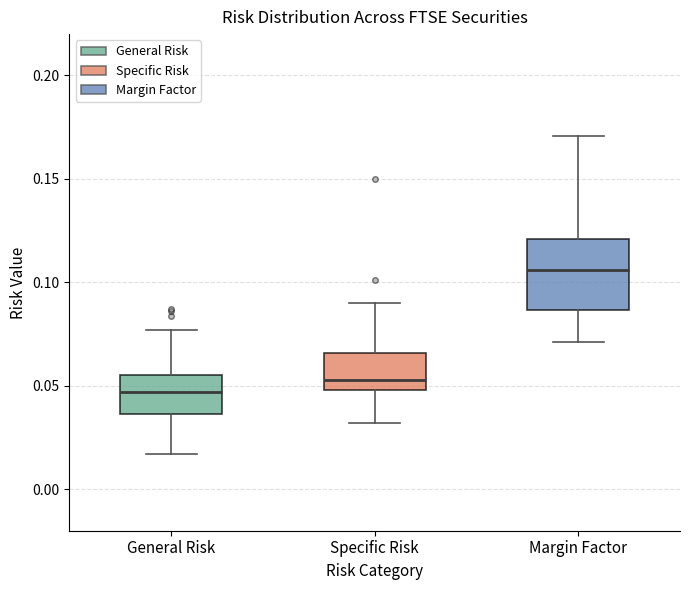

Reading left to right, read every box against the y-axis: the position of its median line, the range the box covers, and the ends of its whiskers. The values are not printed on the chart, so give them approximately, as read against the axis.

General Risk: median 0.045, box 0.035 to 0.055, whiskers 0.015 to 0.075
Specific Risk: median 0.055, box 0.050 to 0.065, whiskers 0.030 to 0.090
Margin Factor: median 0.105, box 0.085 to 0.120, whiskers 0.070 to 0.170